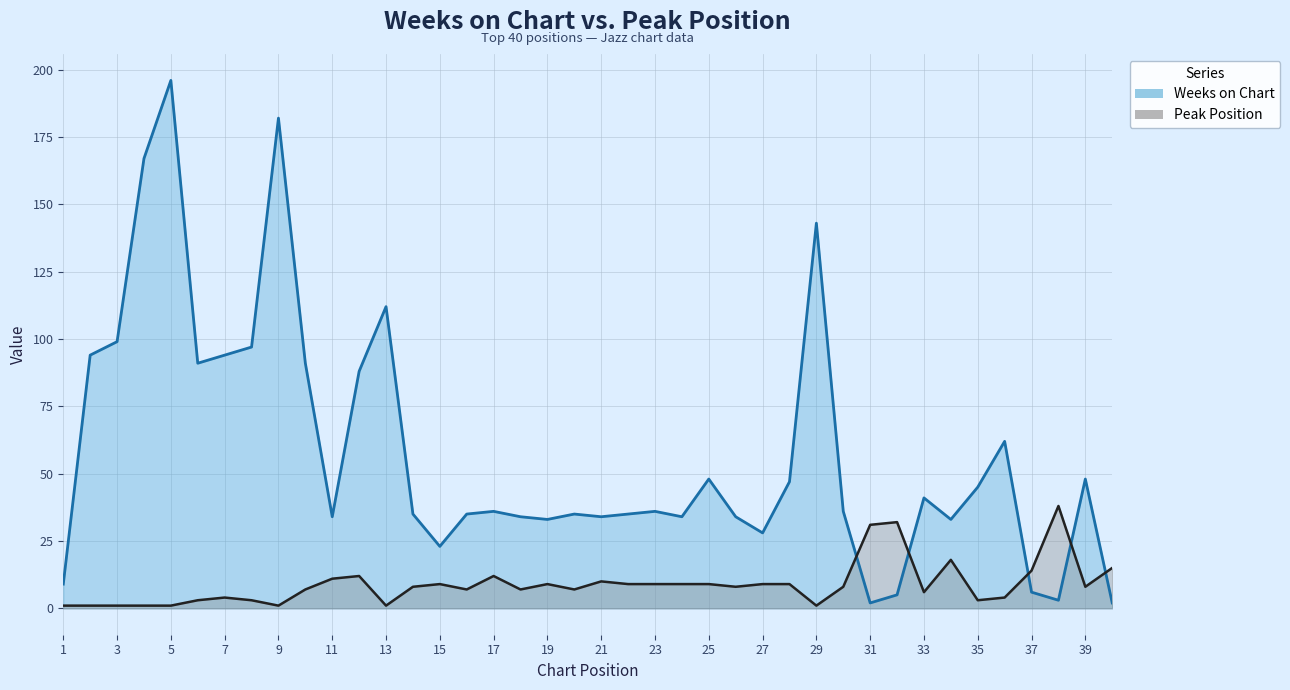

What are all the series names shown in the legend?

Weeks on Chart, Peak Position